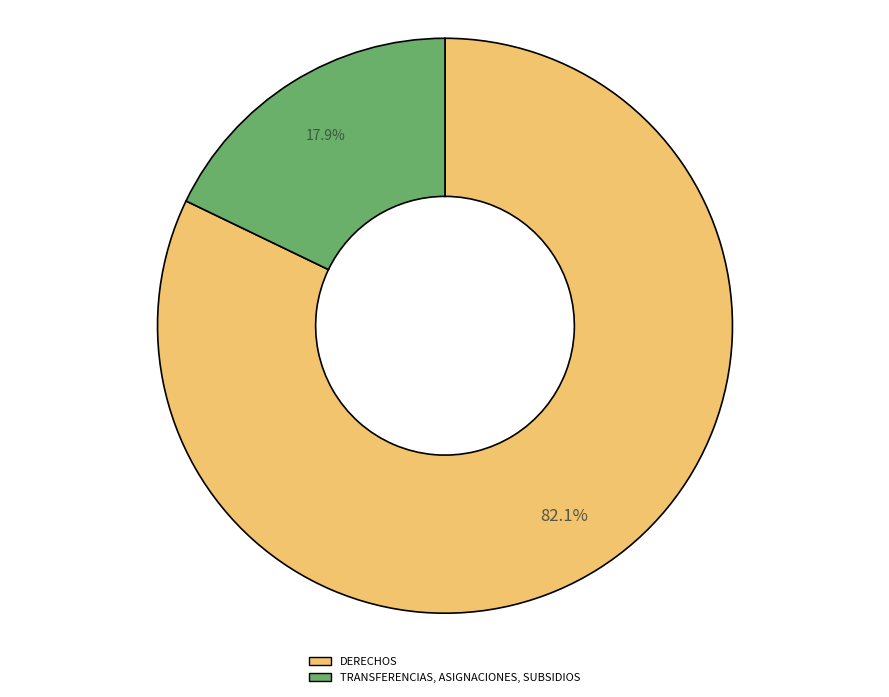

Is there a majority slice in this chart?

Yes